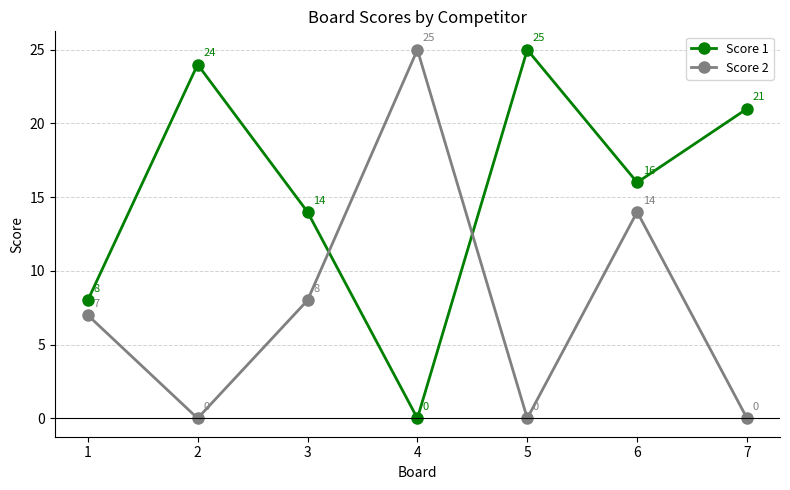

Between 2 and 6, which series saw the biggest shift?

Score 2